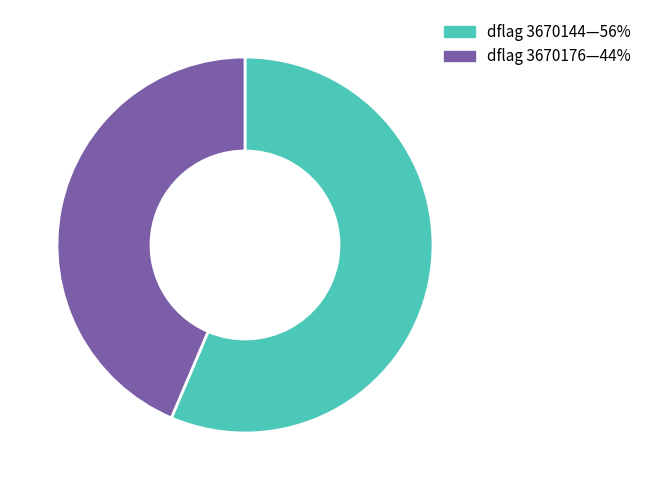

Is there a majority slice in this chart?

Yes